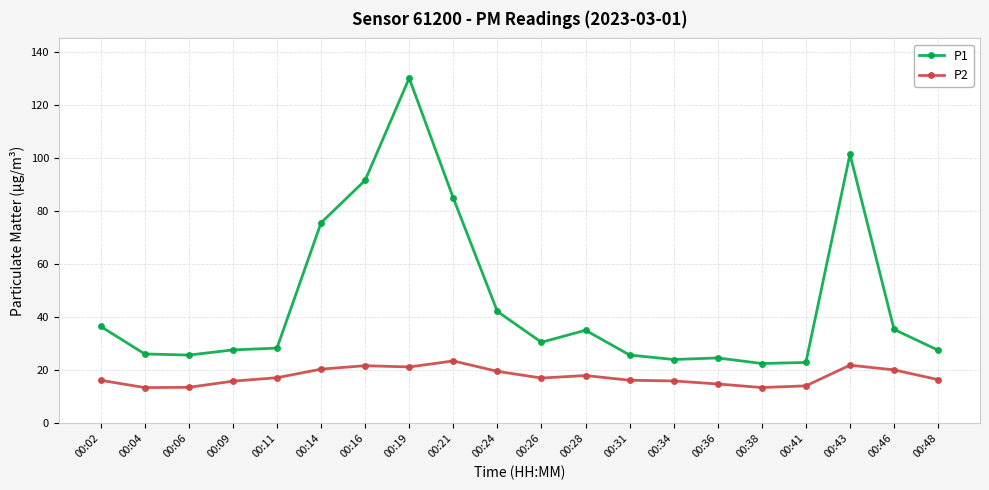

True or false: P1 and P2 intersect in this chart.

False